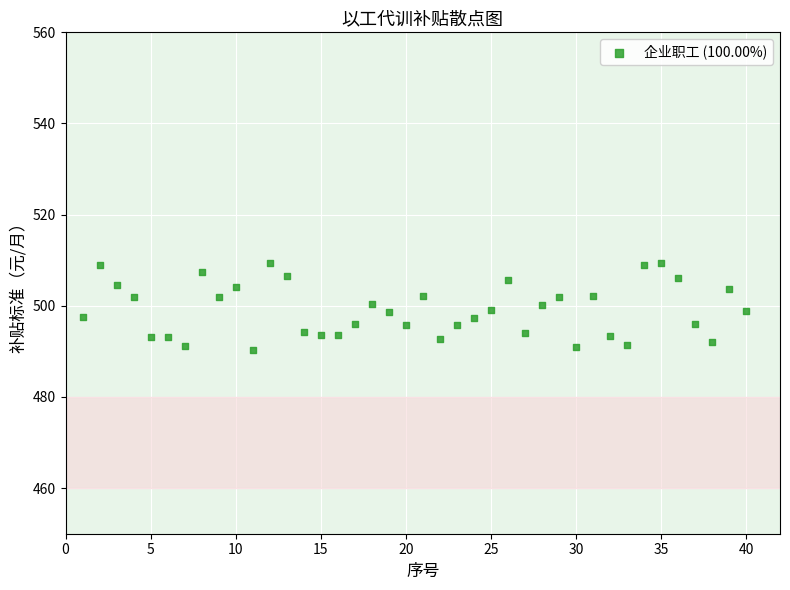

What is the range of Y values (max minus min)?

19.0